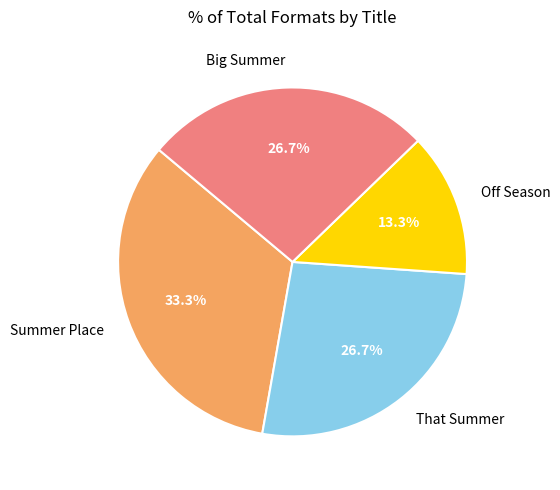

What is the ratio of the value at Big Summer to the value at Off Season?

2.0